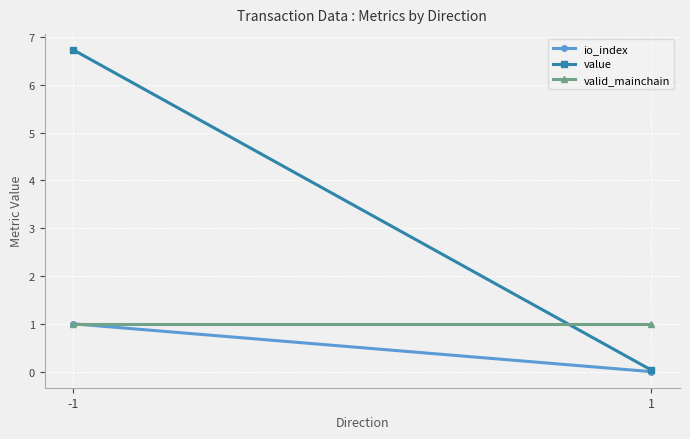

Where does the value series first go above 6?

-1